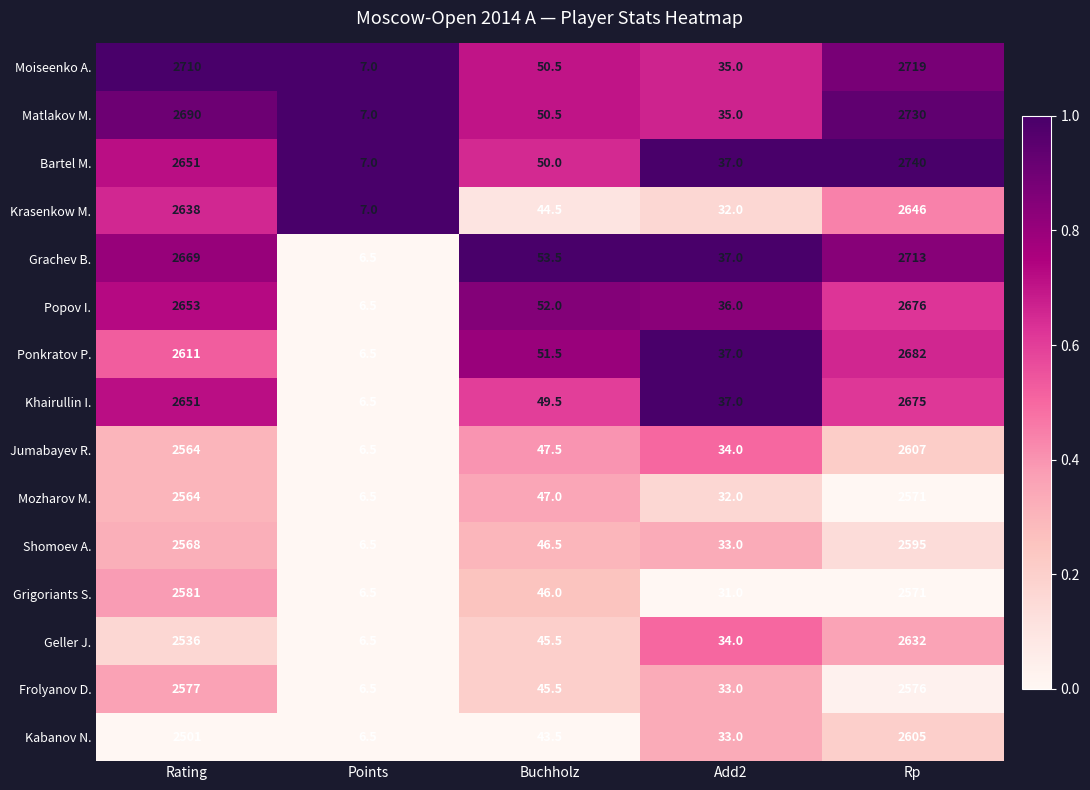

Which series has the largest total across all categories?

Moiseenko A.